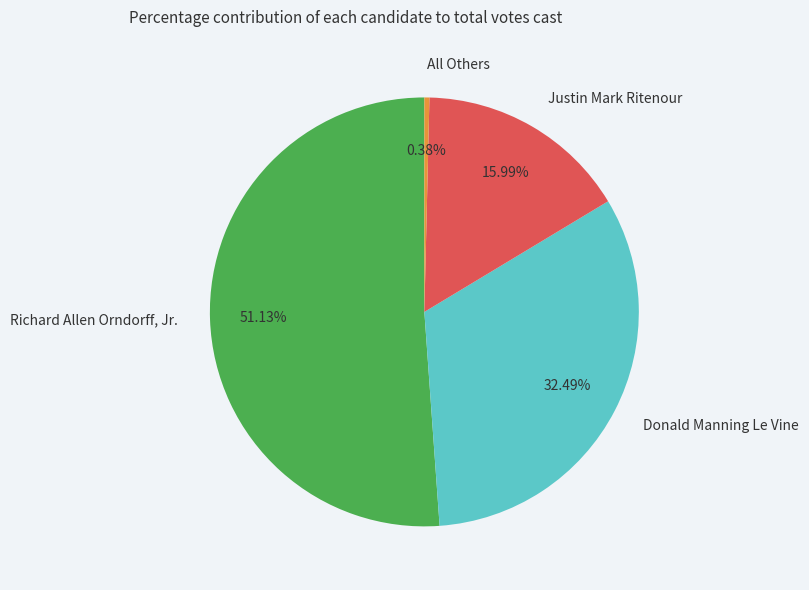

Does any single category account for the majority?

Yes